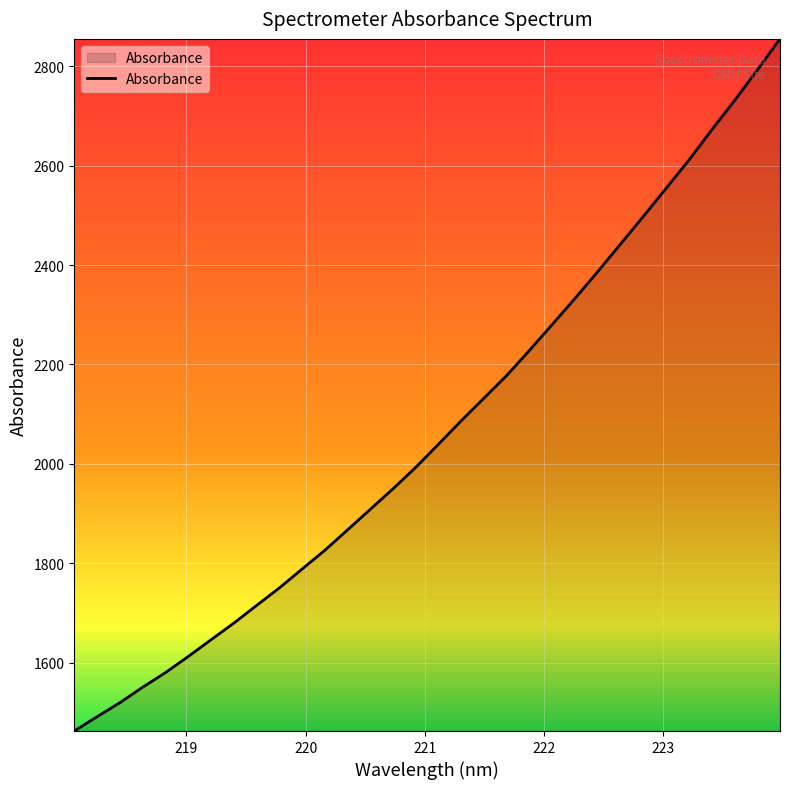

What is the maximum value shown in the chart?

2855.4